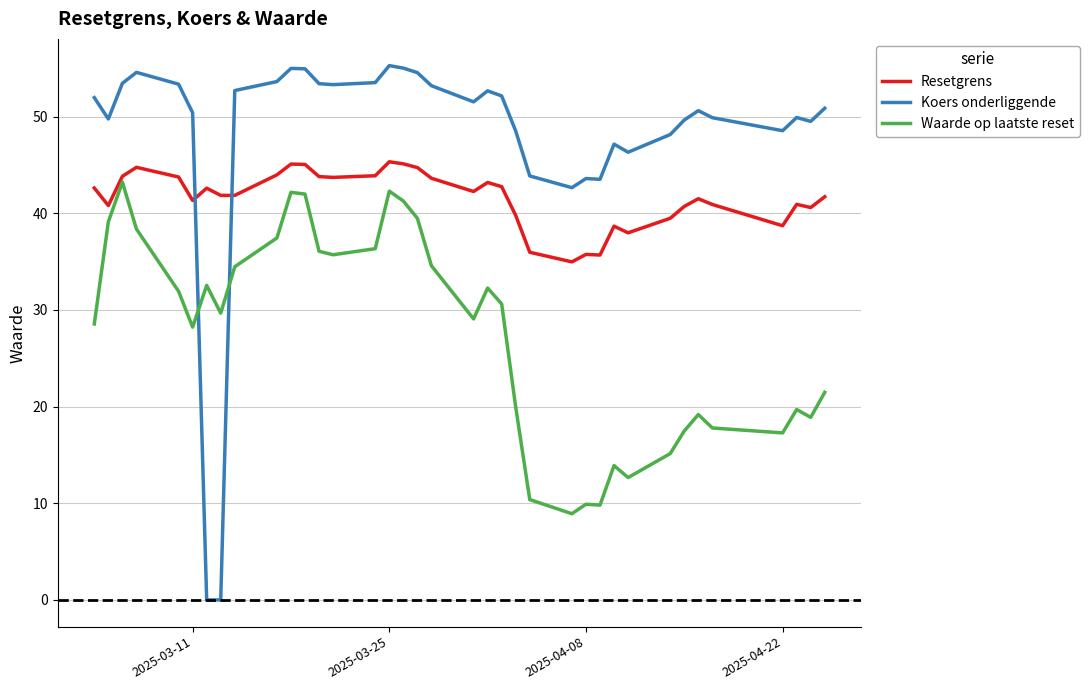

Is the value of Koers onderliggende at 22 greater than the value of Resetgrens at 20?

Yes